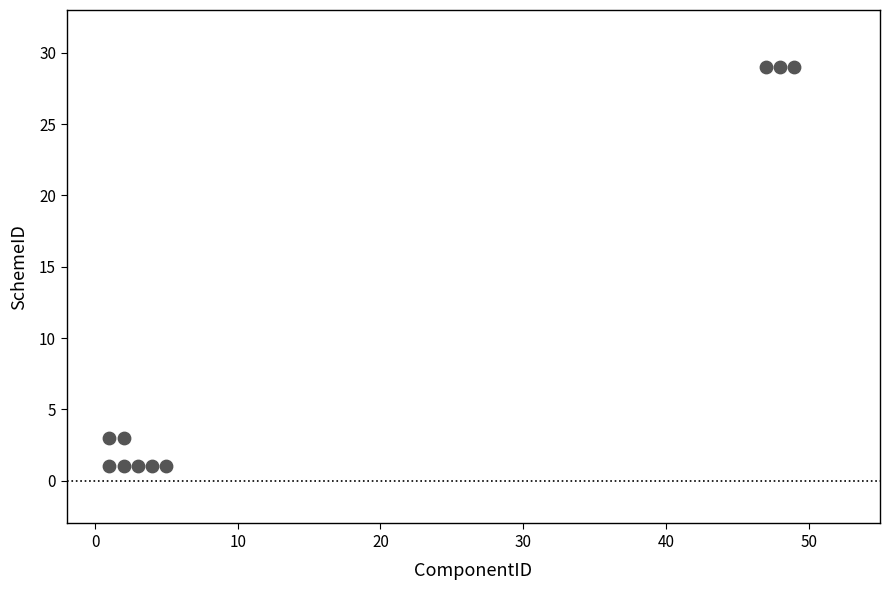

What is the range of Y values (max minus min)?

28